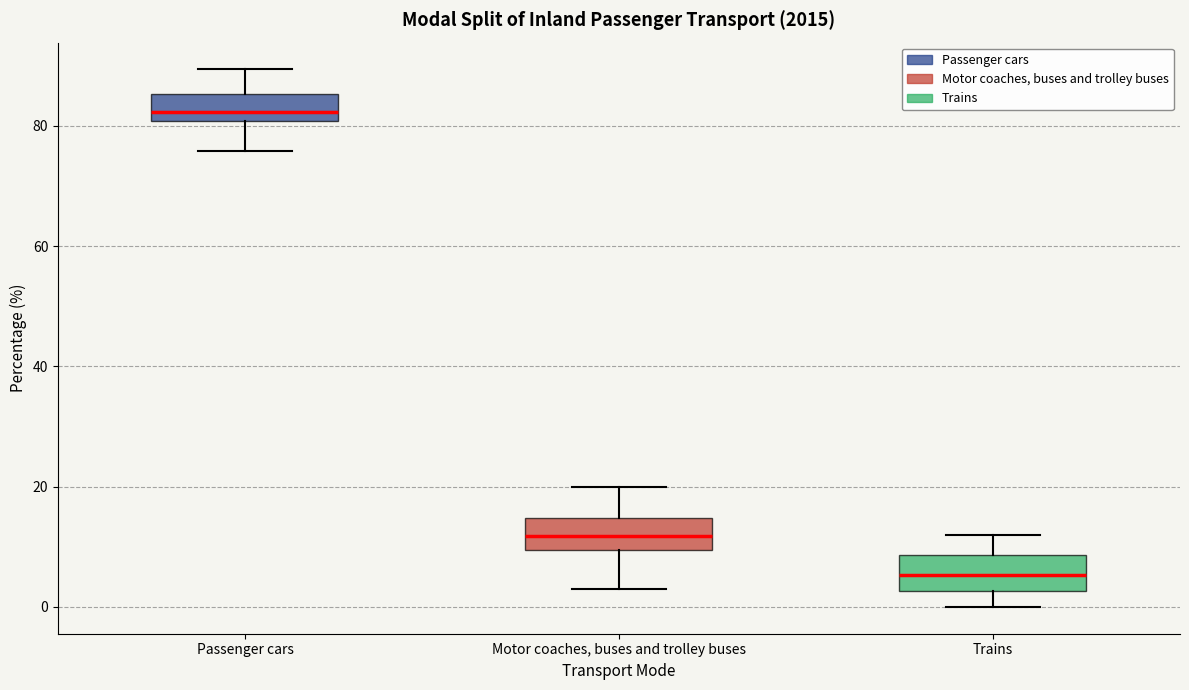

Reading left to right, transcribe this box plot: for each box, give where its median line is, the range the box spans, and where its two whiskers end, as read against the y-axis. The values are not printed on the chart, so give them approximately, as read against the axis.

Passenger cars: median 82, box 80 to 86, whiskers 76 to 90
Motor coaches, buses and trolley buses: median 12, box 10 to 14, whiskers 4 to 20
Trains: median 6, box 2 to 8, whiskers 0 to 12